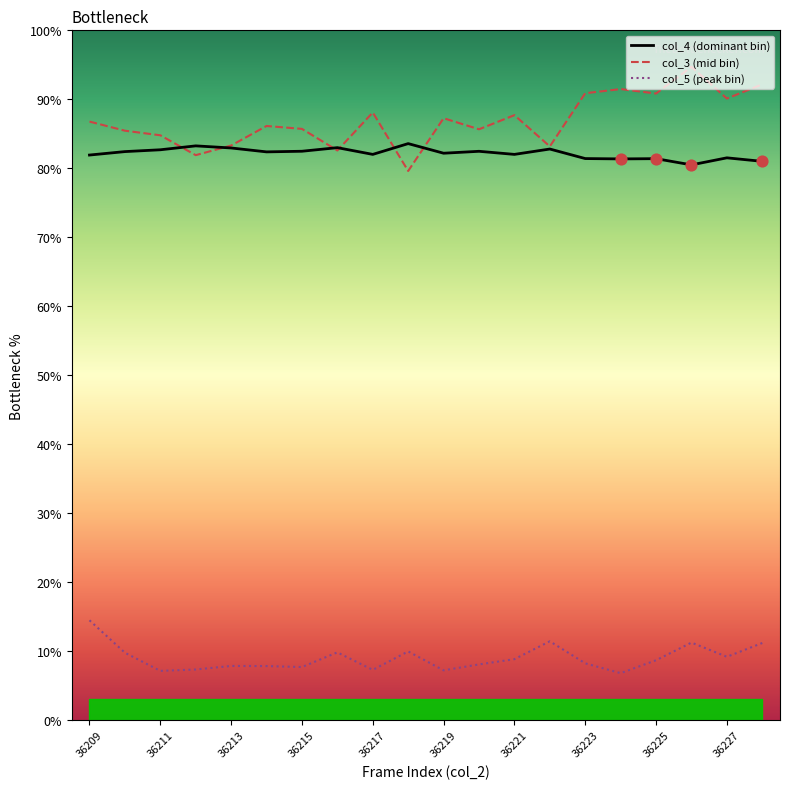

Which series has the widest spread of Y values?

col_3 (mid bin)